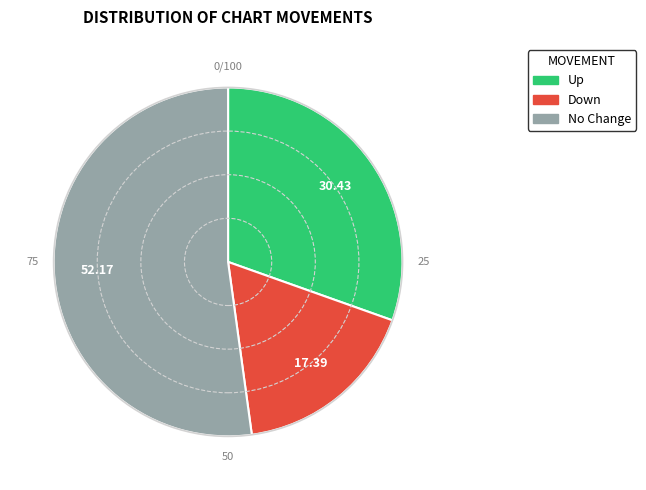

Rank the categories by value from lowest to highest.

Down, Up, No Change